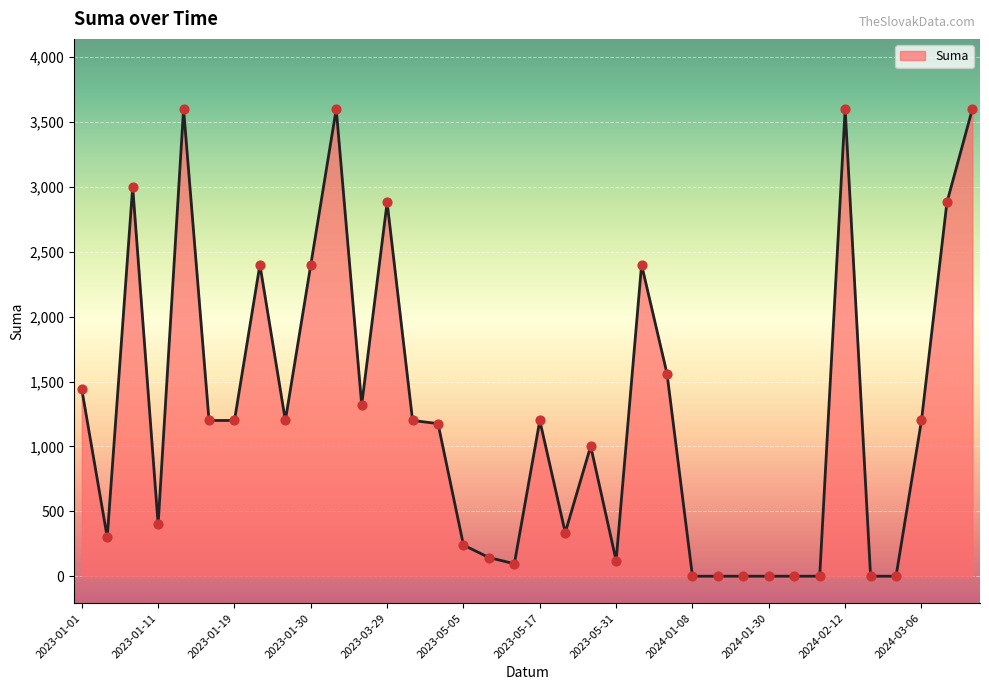

What is the maximum value shown in the chart?

3600.0